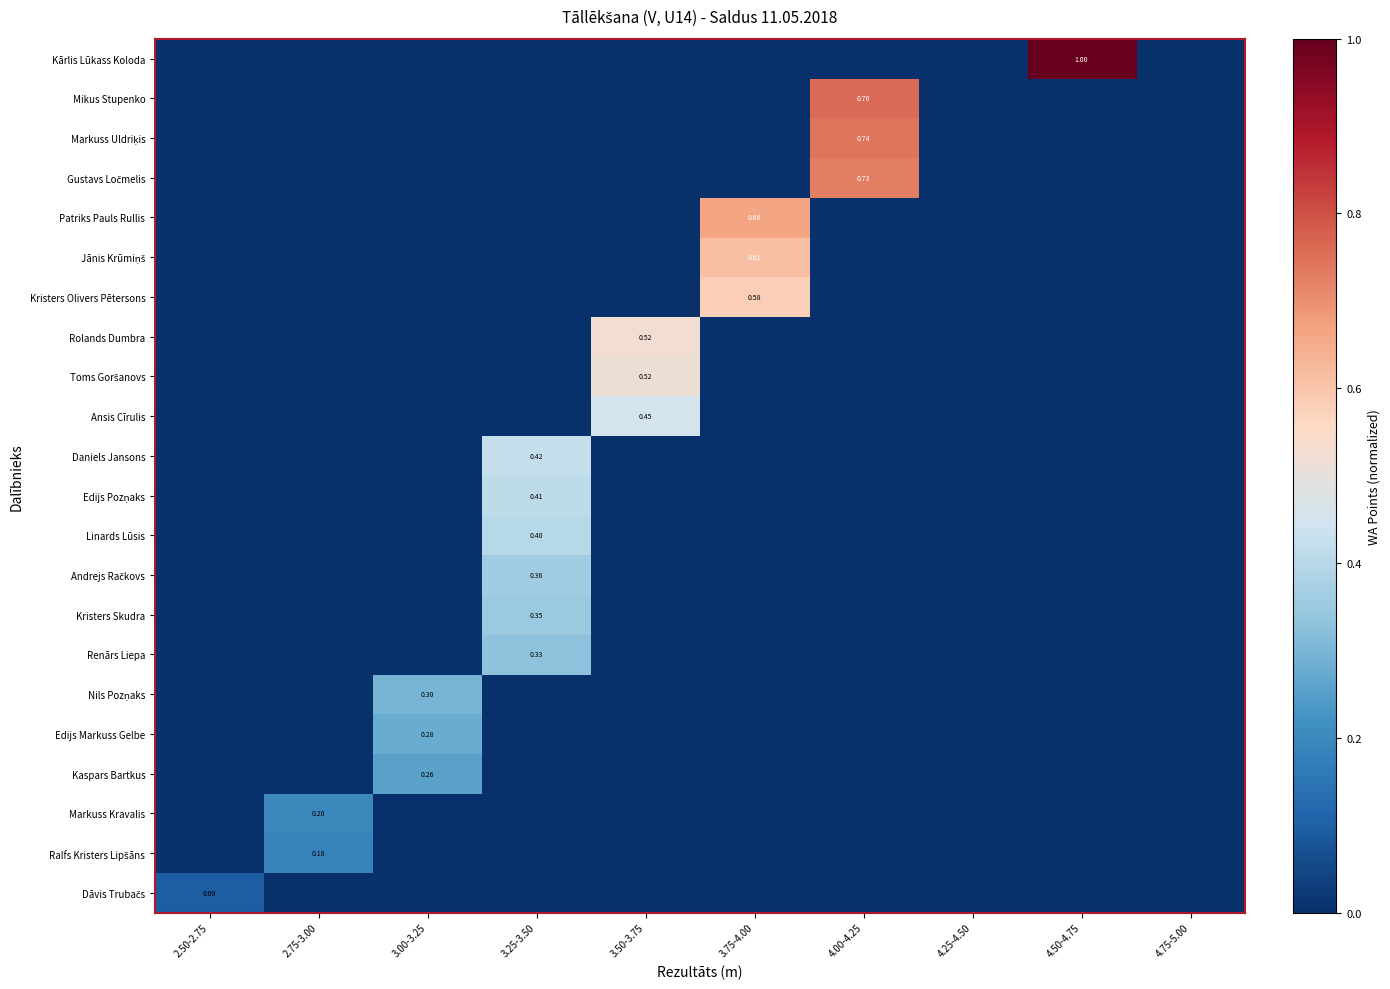

How many Renārs Liepa values are between 0 and 1?

10